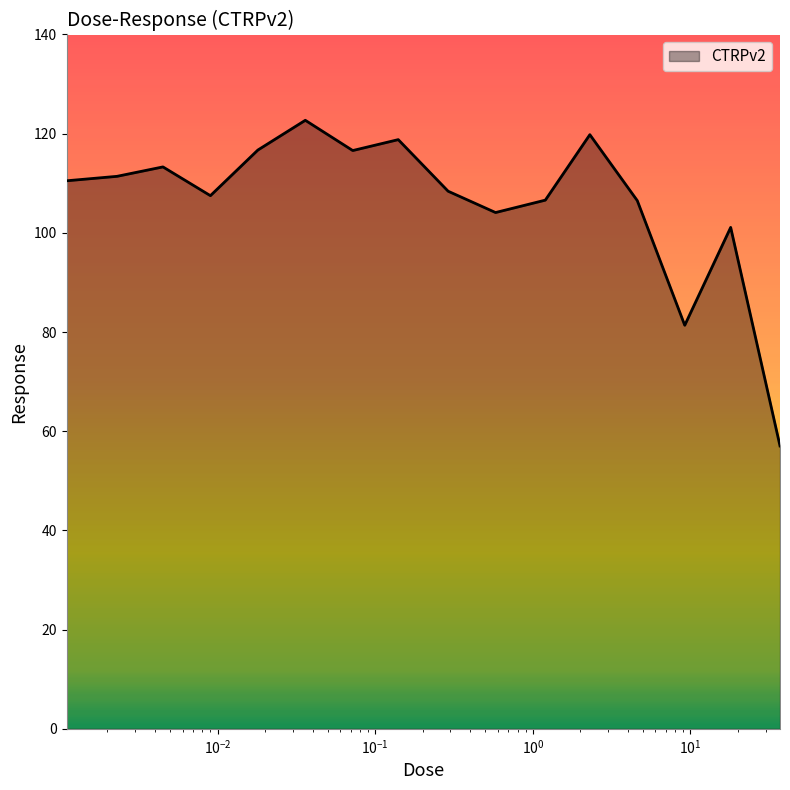

What is the difference between the maximum and minimum values?

65.7